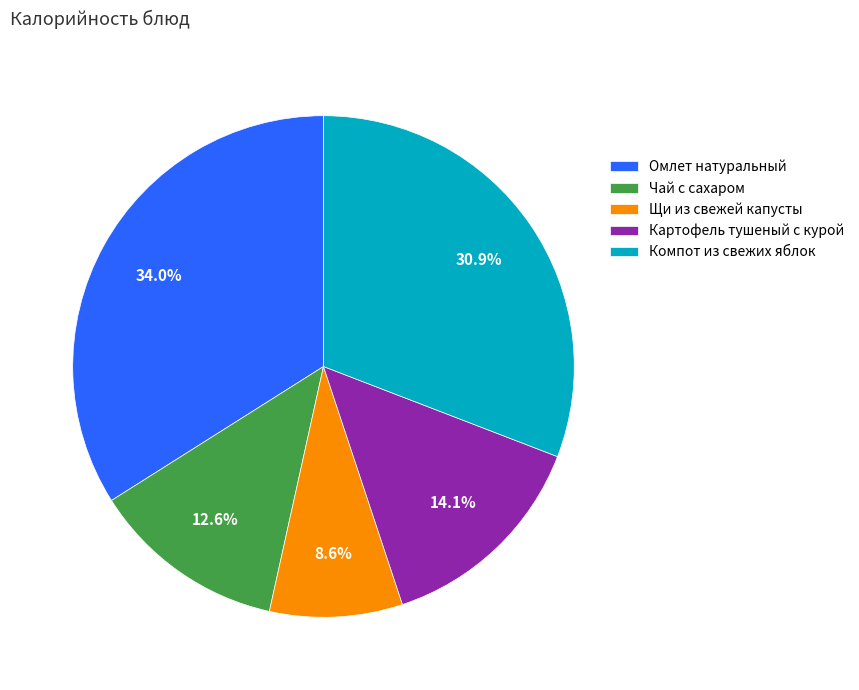

What percentage is NOT represented by Чай с сахаром?

87.4%